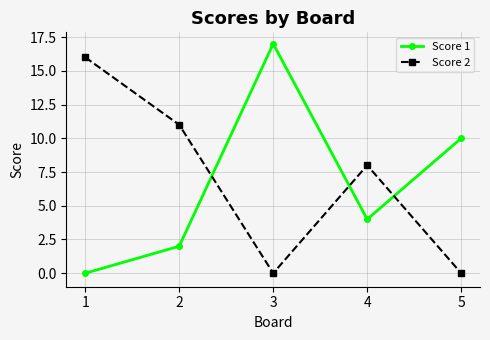

What is the total value across all series at 1?

16